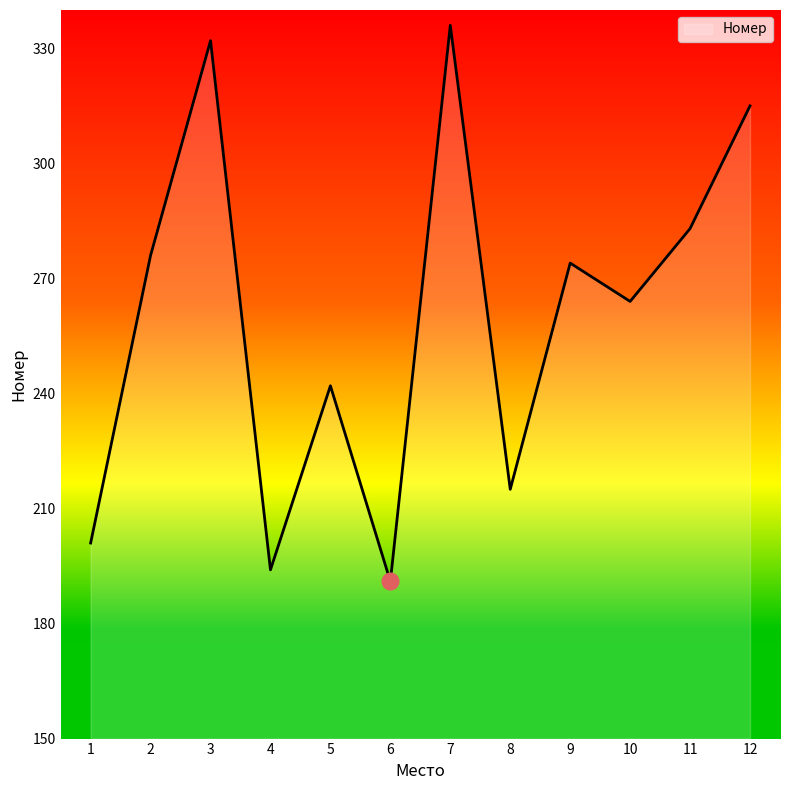

What is the ratio of the value at 4 to the value at 2?

0.7